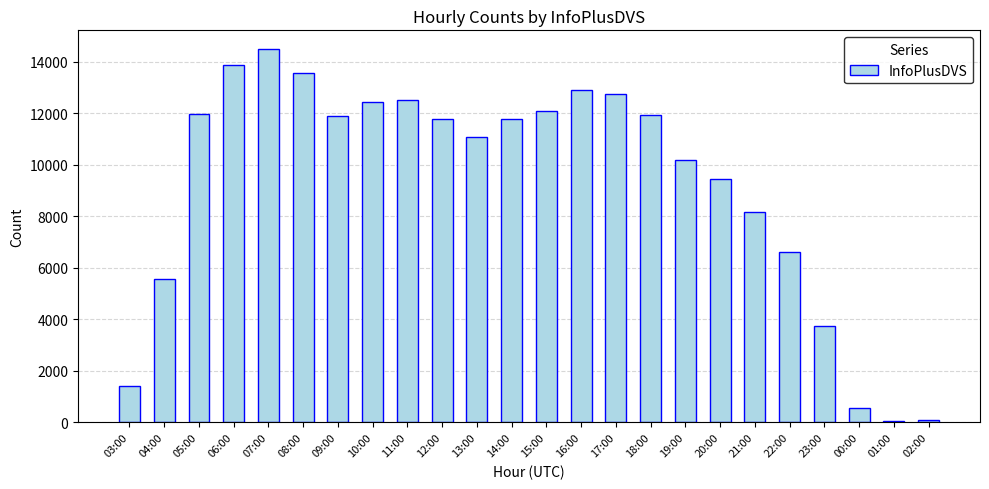

Approximately how many times larger is the value at 21:00 compared to 22:00?

1.2